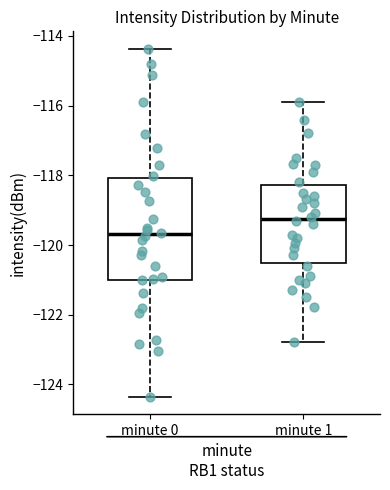

Reading left to right, read every box against the y-axis: the position of its median line, the range the box covers, and the ends of its whiskers. The values are not printed on the chart, so give them approximately, as read against the axis.

minute 0: median -119.6, box -121.0 to -118.0, whiskers -124.4 to -114.4
minute 1: median -119.2, box -120.6 to -118.2, whiskers -122.8 to -116.0